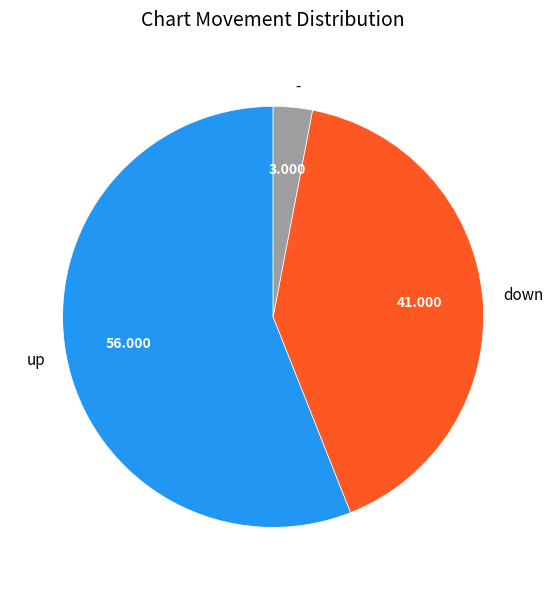

What is the largest slice in the pie chart?

up